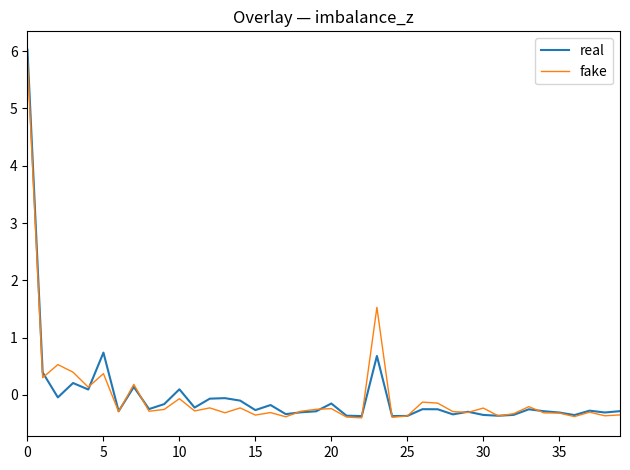

What is the greatest value displayed?

6.0